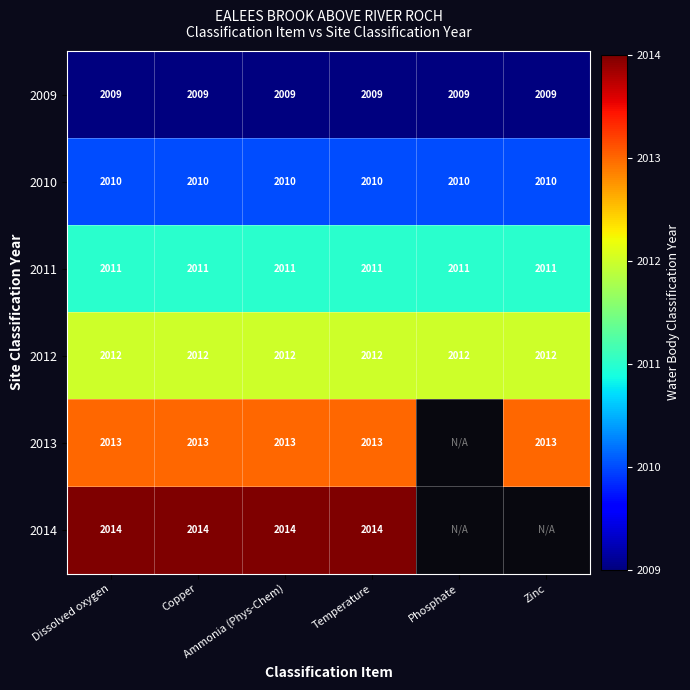

What is the highest value of the 2010 series?

2010